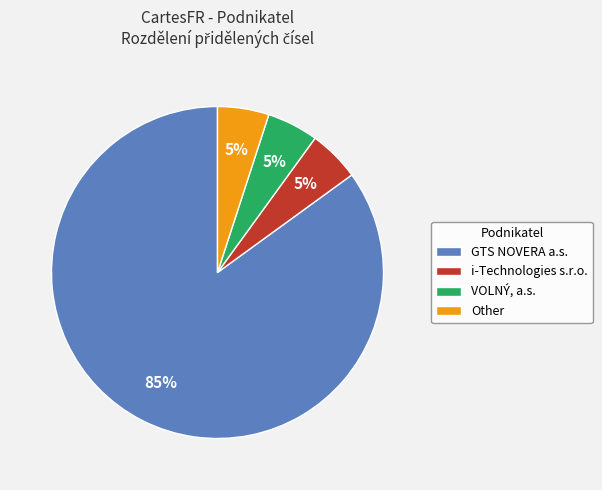

Which has a higher value, GTS NOVERA a.s. or Other?

GTS NOVERA a.s.